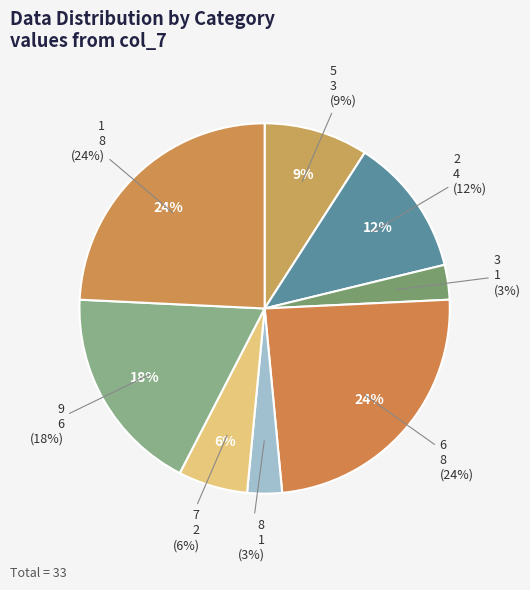

Between 1 and 2, which is larger?

1